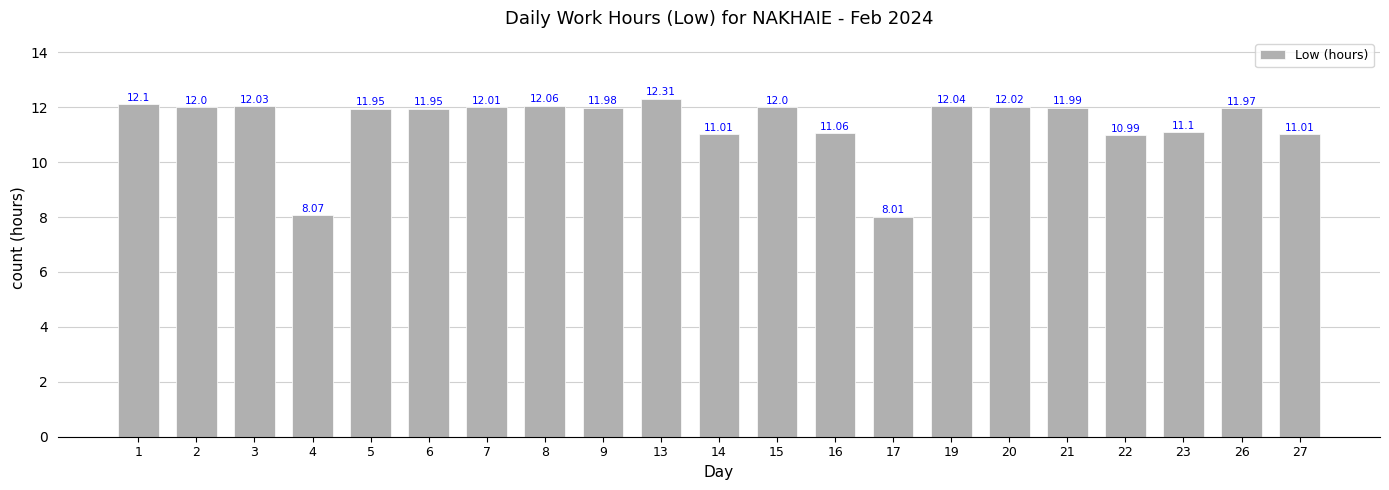

What is the difference between the values at 15 and 16?

0.9